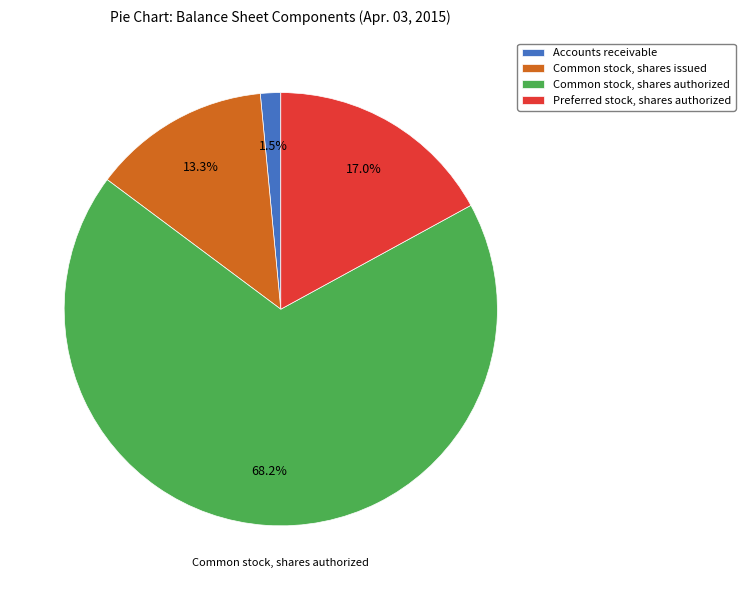

What is the largest slice in the pie chart?

Common stock, shares authorized